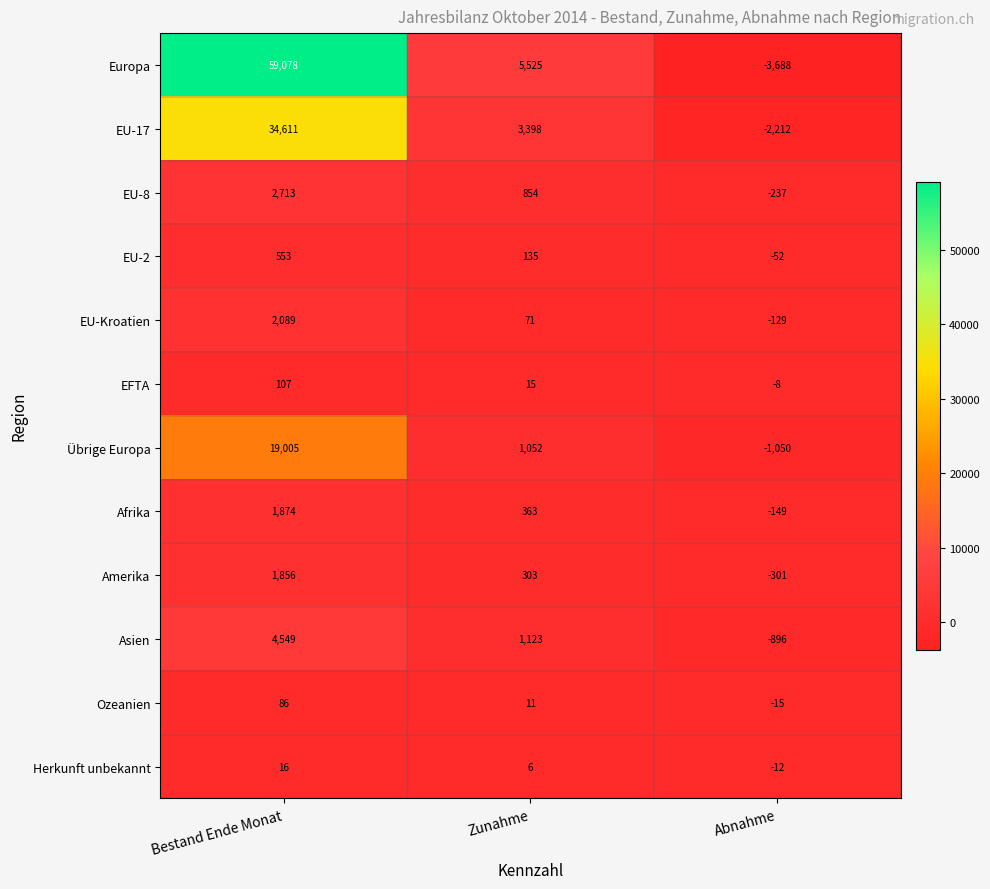

List the labels in order of Asien value, smallest first.

Abnahme, Zunahme, Bestand Ende Monat